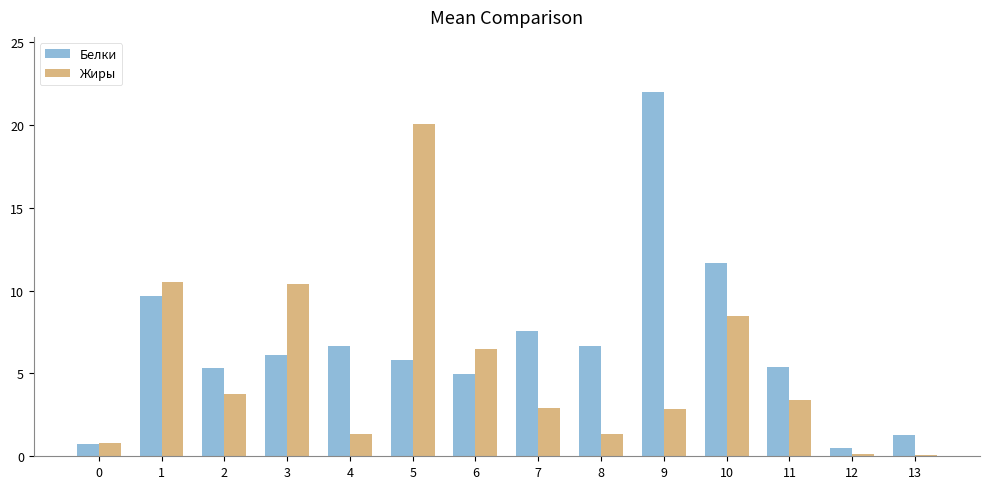

What is the average value of the Жиры series?

5.2